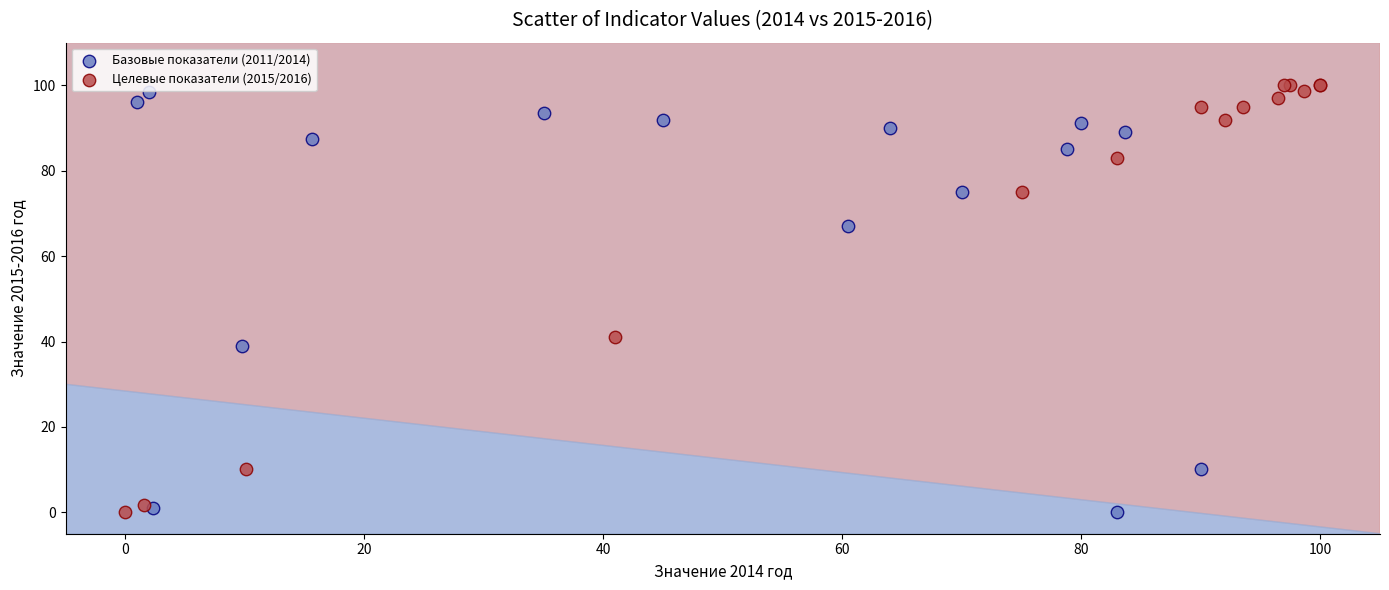

What are all the series names shown in the legend?

Базовые показатели (2011/2014), Целевые показатели (2015/2016)